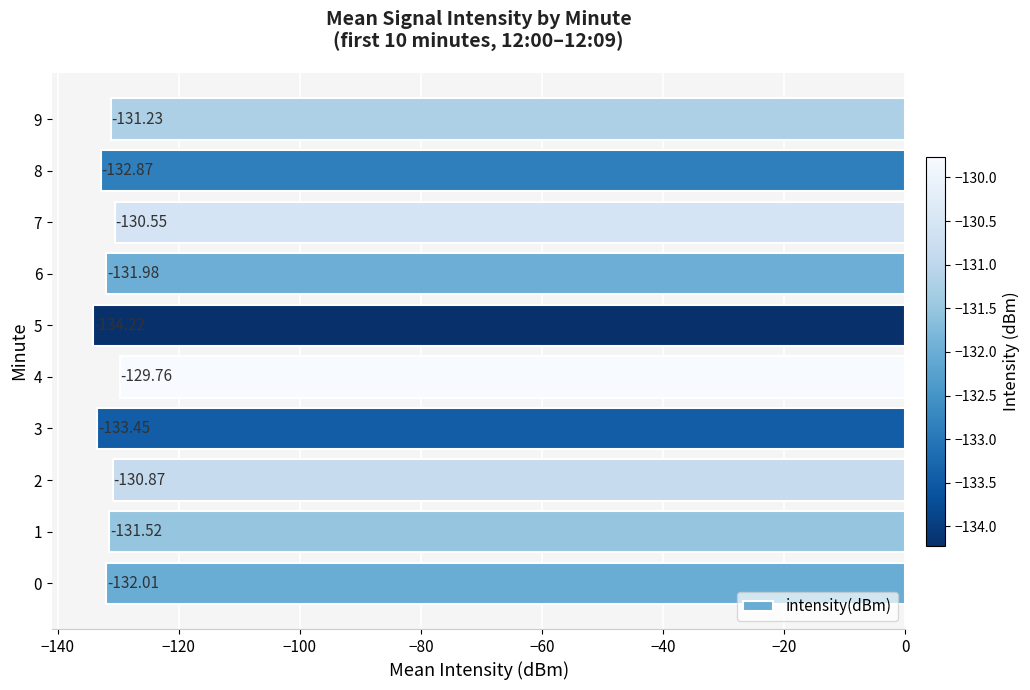

List the labels in order of value, smallest first.

5, 3, 8, 0, 6, 1, 9, 2, 7, 4